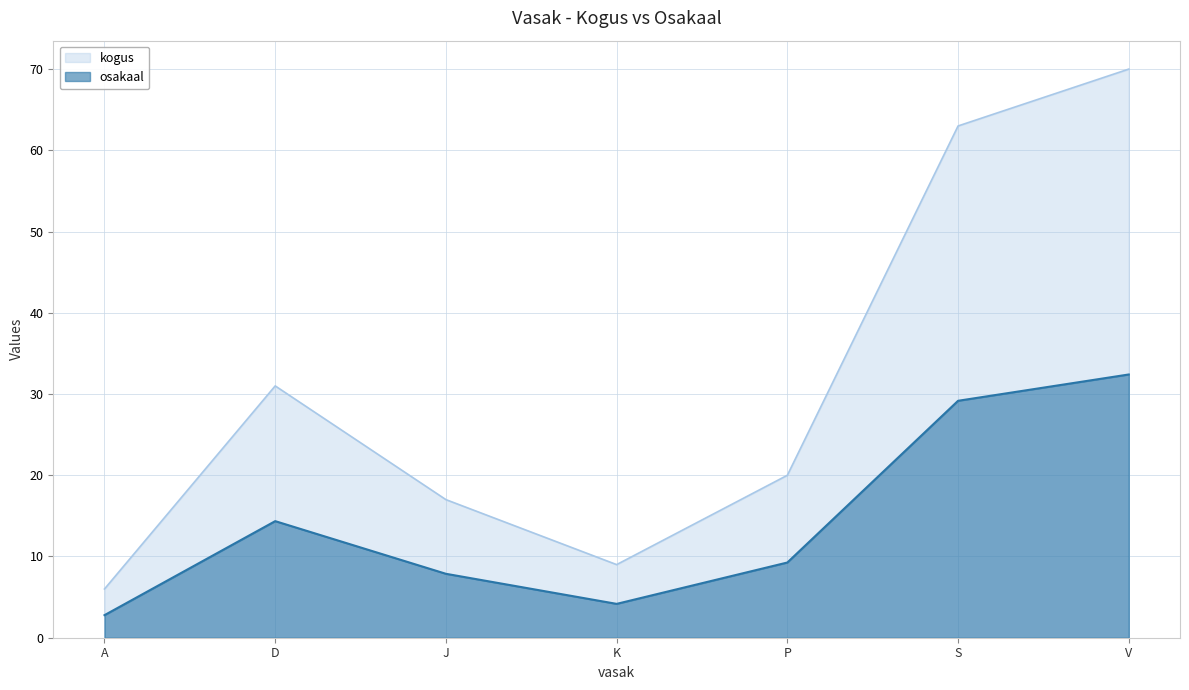

What position from the left is S?

6